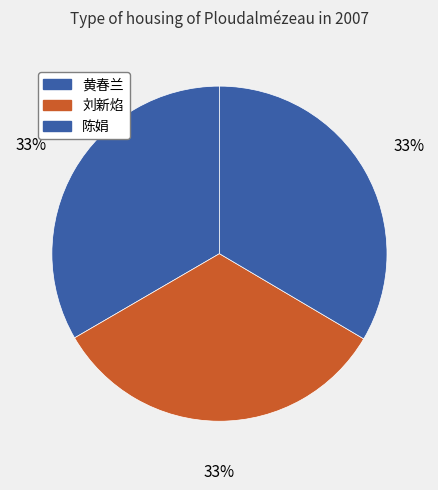

Count the number of slices in the pie.

3